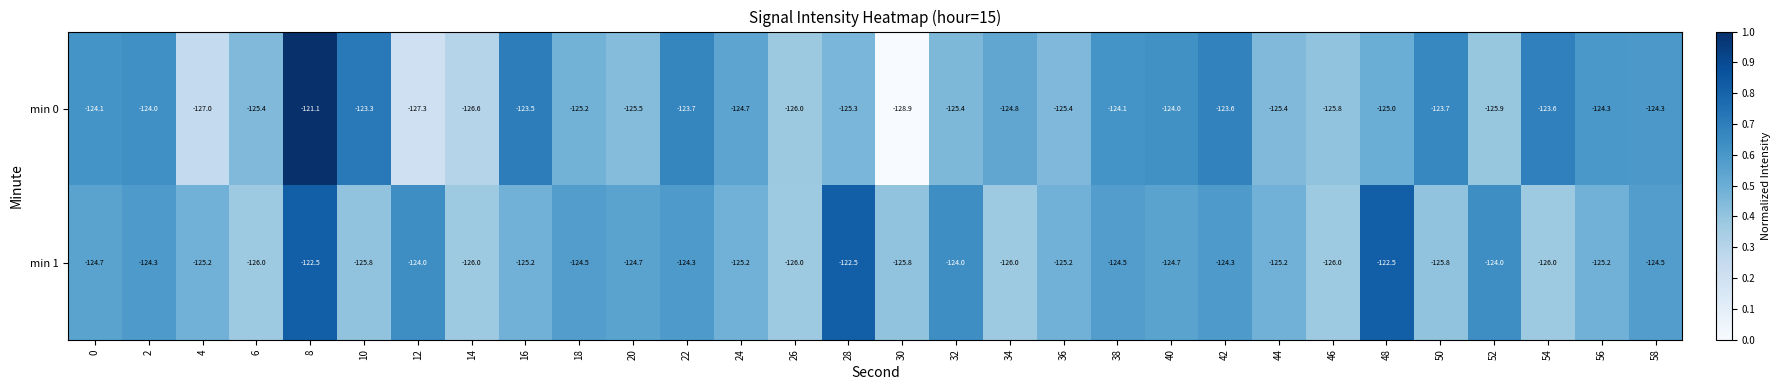

What is the total value across all series at 18?

-249.7